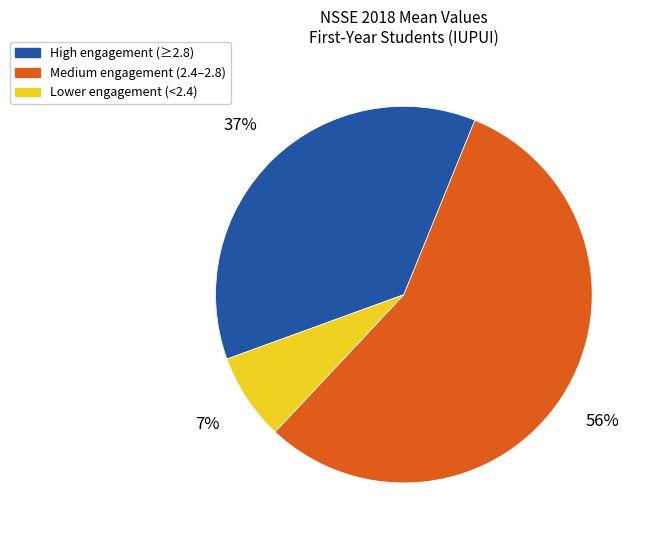

Is the sum of High engagement (≥2.8) and Lower engagement (<2.4) greater than half?

No